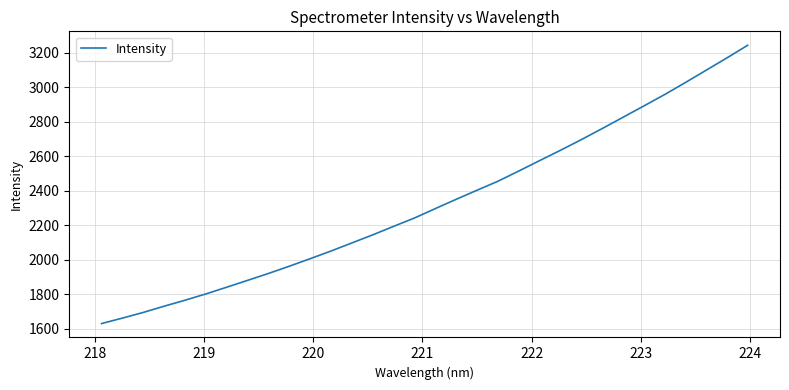

What is the greatest value displayed?

3244.6